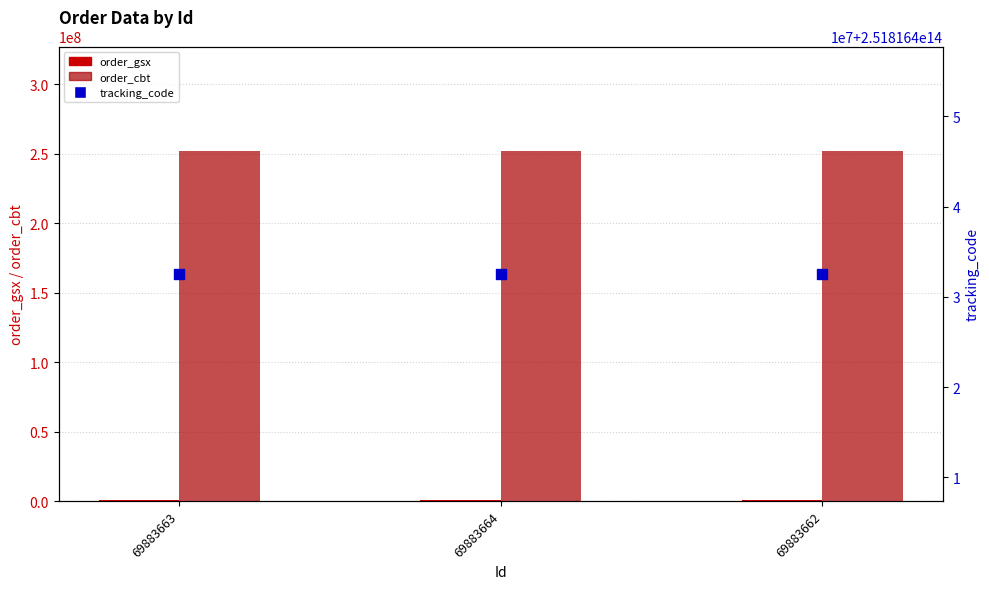

Which series reaches the minimum Y coordinate?

order_gsx